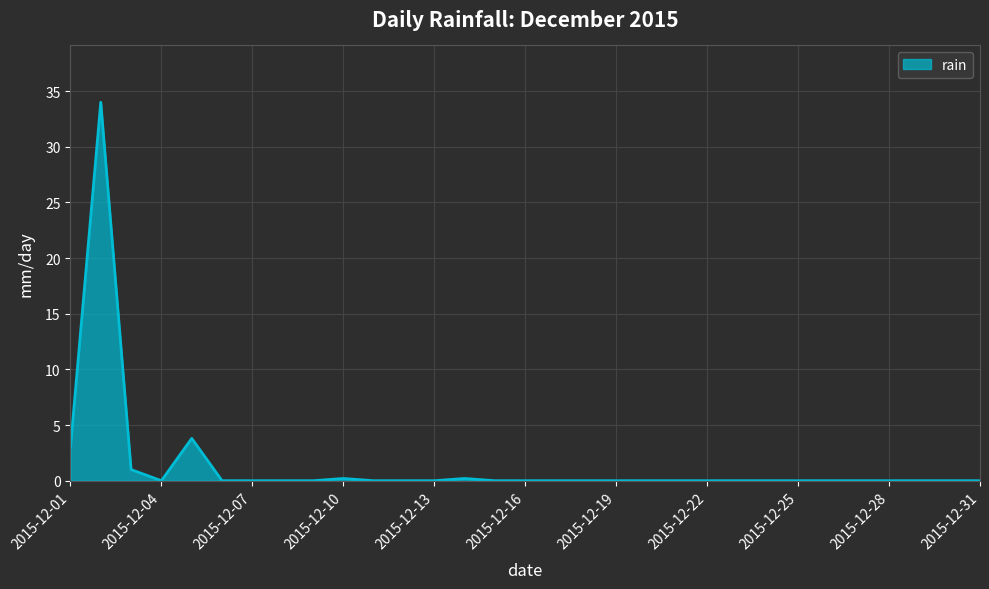

What is the maximum value shown in the chart?

34.0